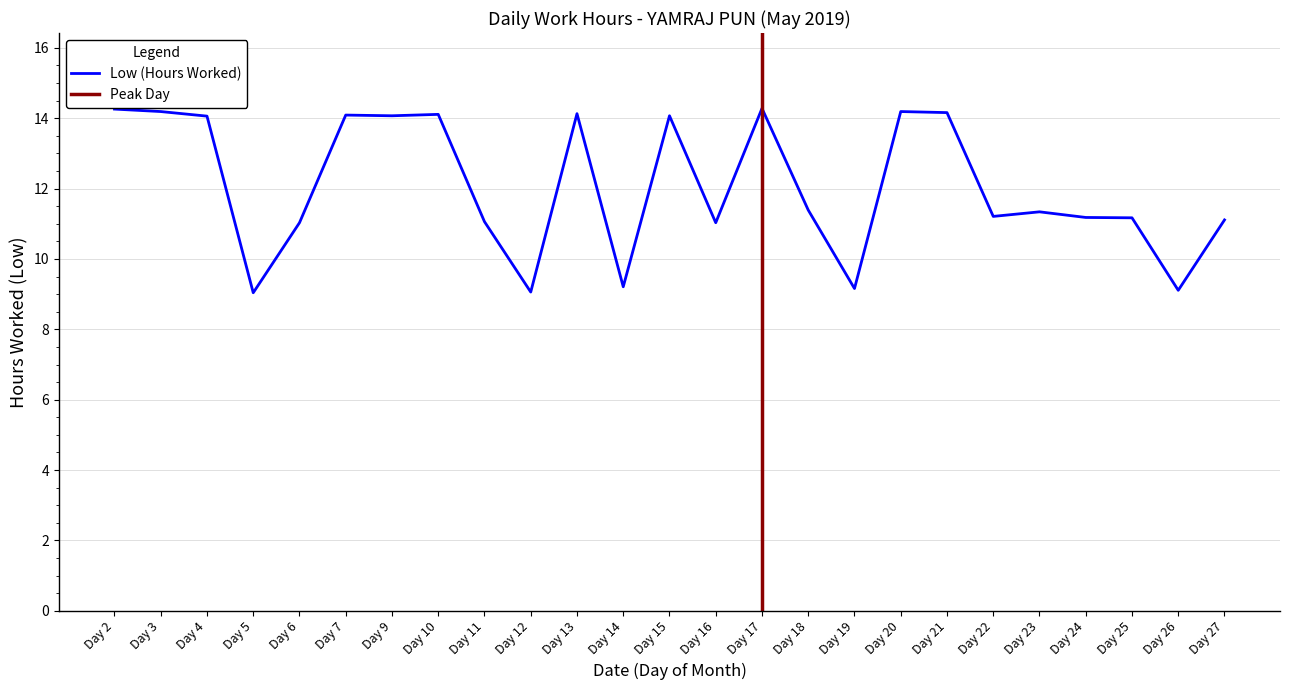

Reading left to right, transcribe all the data shown in this chart.

Day 2=14.3	Day 3=14.2	Day 4=14.1	Day 5=9.0	Day 6=11.0	Day 7=14.1	Day 9=14.1	Day 10=14.1	Day 11=11.1	Day 12=9.1	Day 13=14.1	Day 14=9.2	Day 15=14.1	Day 16=11.0	Day 17=14.3	Day 18=11.4	Day 19=9.2	Day 20=14.2	Day 21=14.2	Day 22=11.2	Day 23=11.3	Day 24=11.2	Day 25=11.2	Day 26=9.1	Day 27=11.1